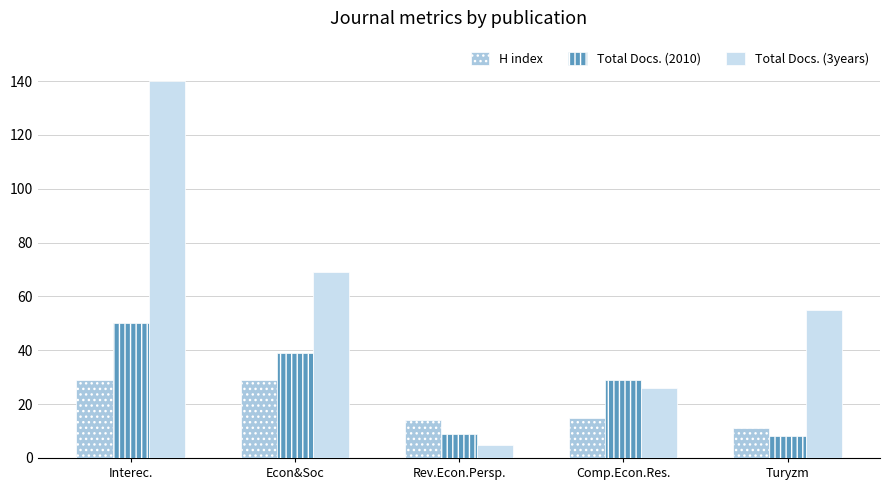

How many bars are there in each group?

3